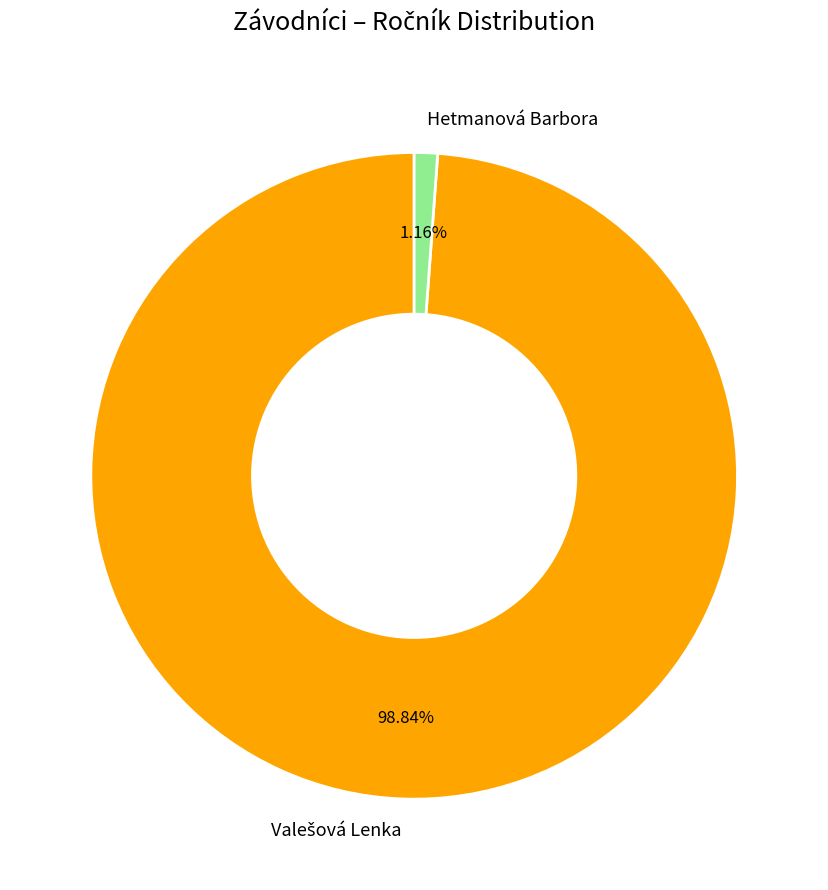

Which slice is the smallest?

Hetmanová Barbora